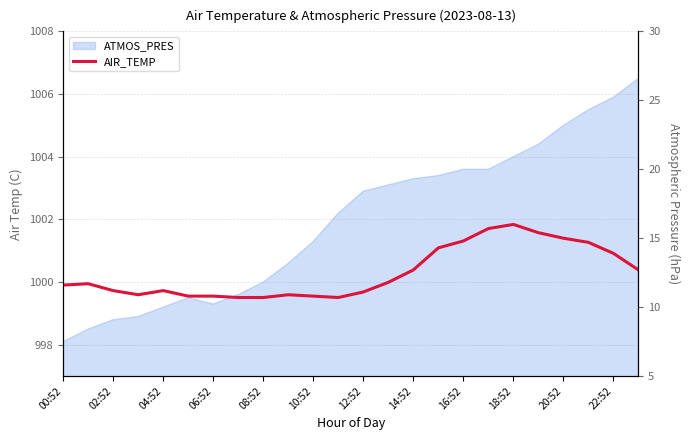

How many values are below 11?

8